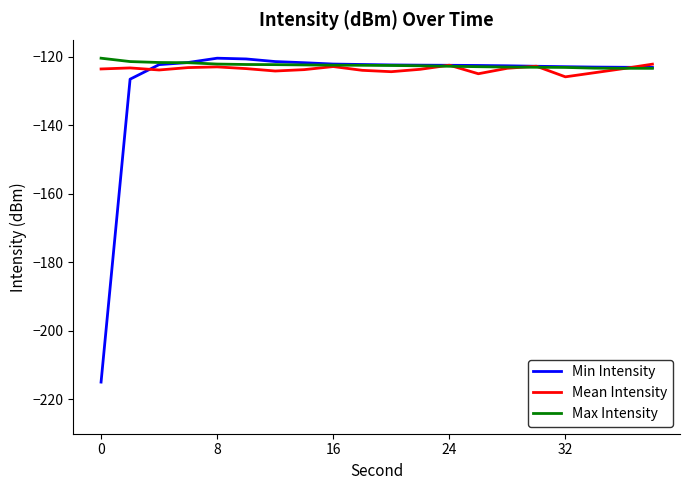

What is the lowest value of the Max Intensity series?

-123.3